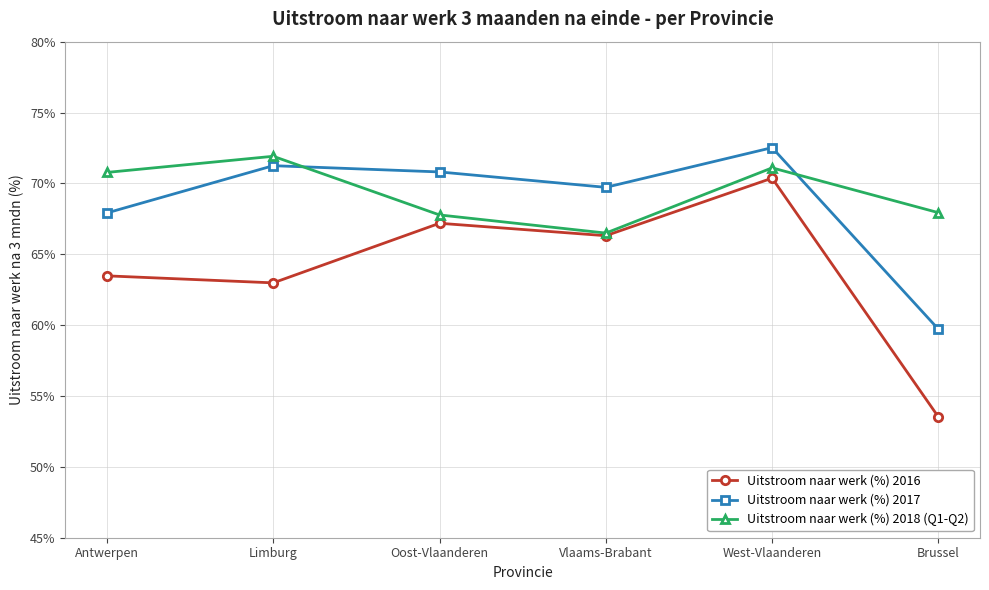

What is the label of the 3rd point from the right?

Vlaams-Brabant